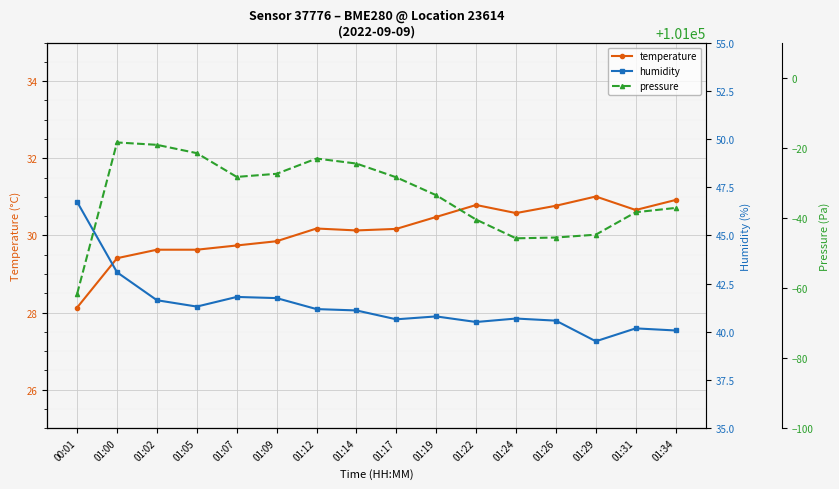

Reading left to right, list all the values displayed in this chart.

temperature: 28.1	29.4	29.6	29.6	29.7	29.9	30.2	30.1	30.2	30.5	30.8	30.6	30.8	31.0	30.7	30.9
humidity: 46.7	43.1	41.6	41.3	41.8	41.8	41.2	41.1	40.6	40.8	40.5	40.7	40.6	39.5	40.2	40.1
pressure: 100938.3	100981.5	100980.9	100978.5	100971.7	100972.6	100976.9	100975.5	100971.6	100966.5	100959.5	100954.2	100954.4	100955.2	100961.6	100962.9